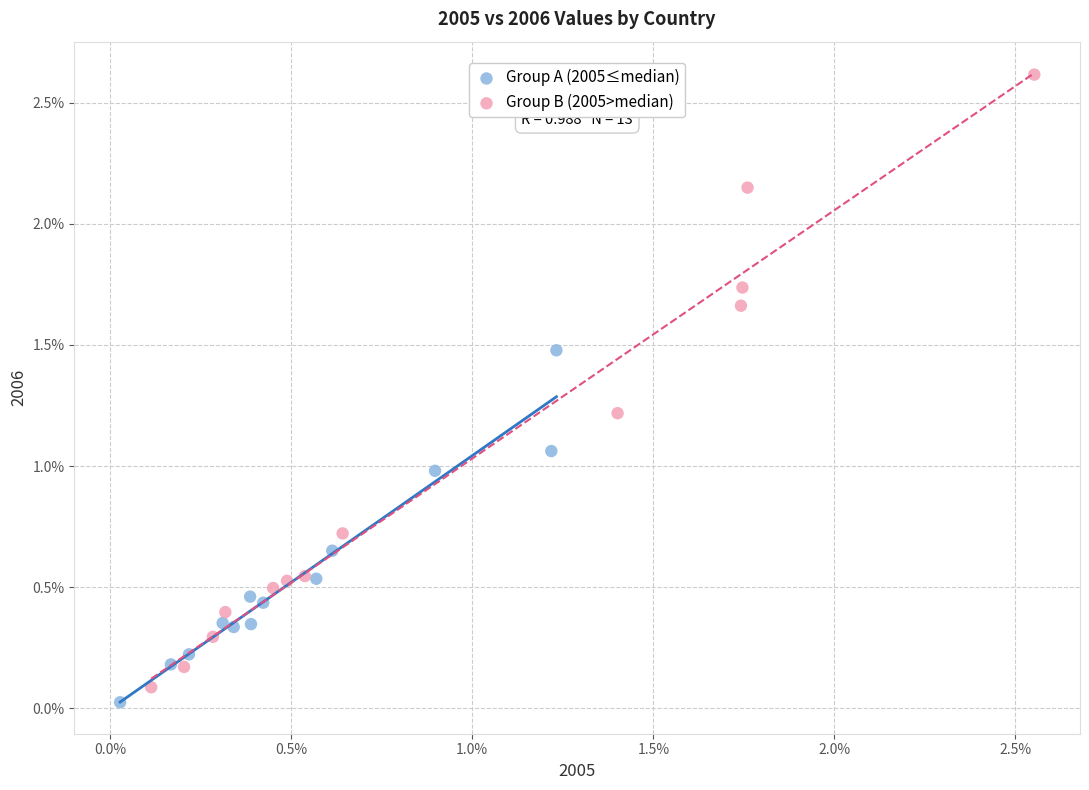

What are all the series names shown in the legend?

Group A (2005≤median), Group B (2005>median)